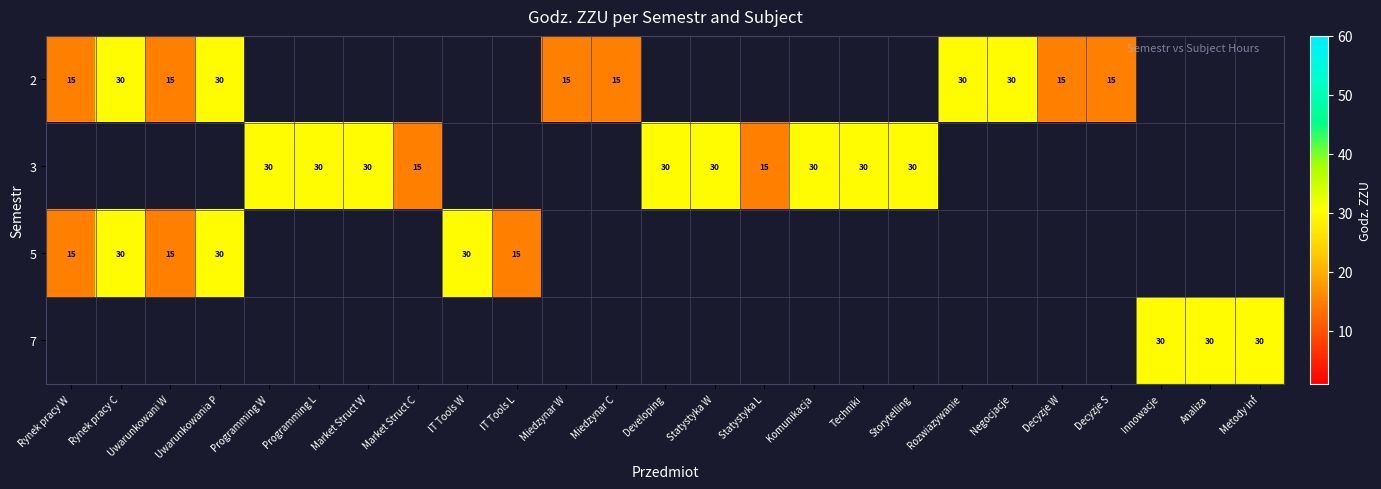

At which category does the chart reach its minimum across all series?

Rynek pracy W